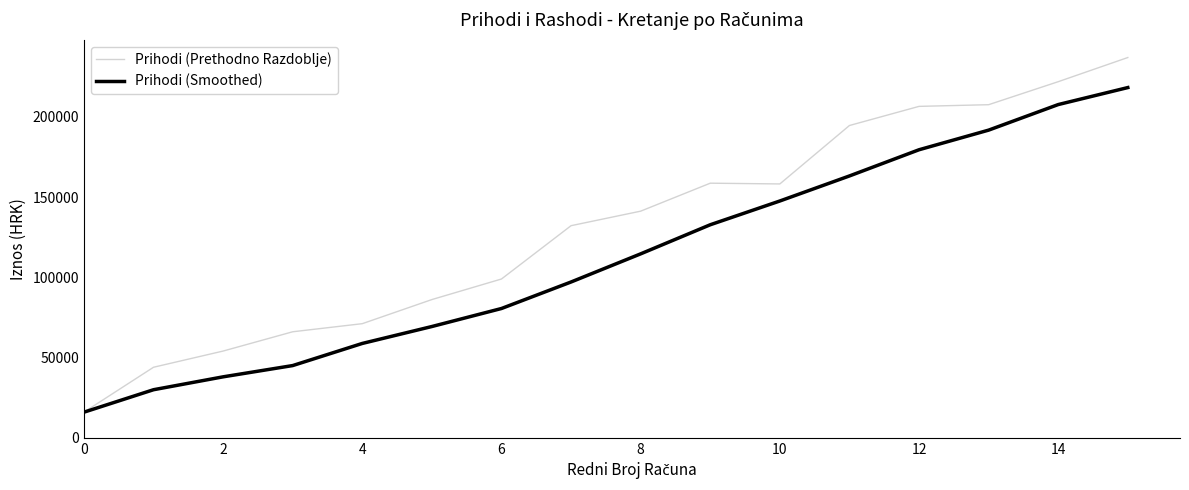

Rank the series by their average value, from highest to lowest.

Prihodi (Prethodno Razdoblje), Prihodi (Smoothed)